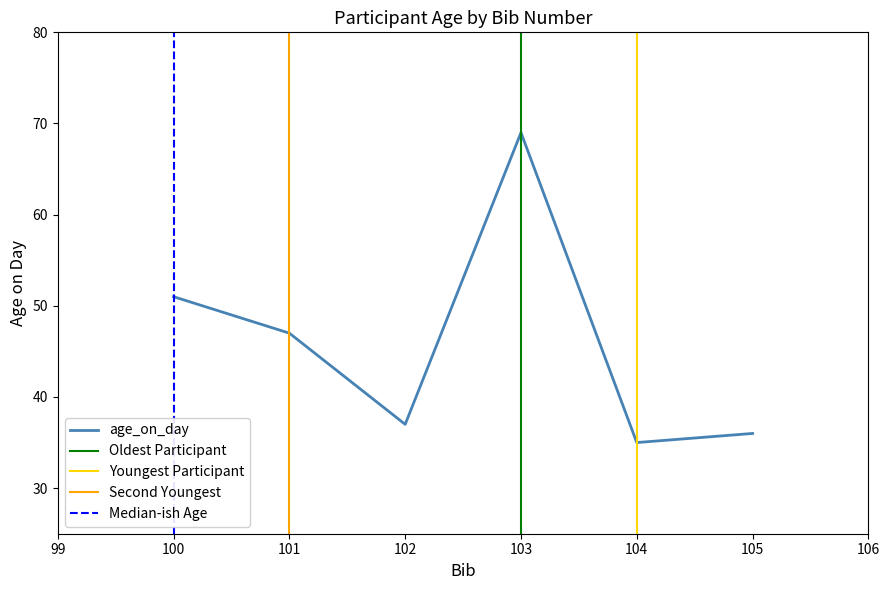

What is the smallest value displayed?

35